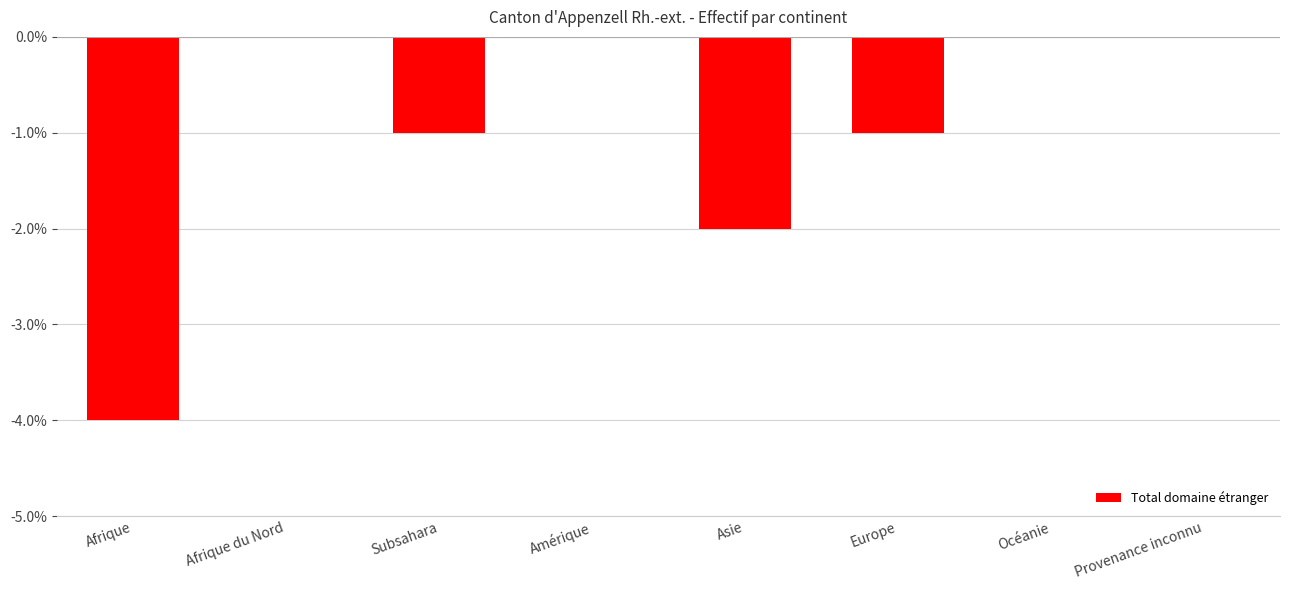

True or false: the data shows -2 at Asie.

True